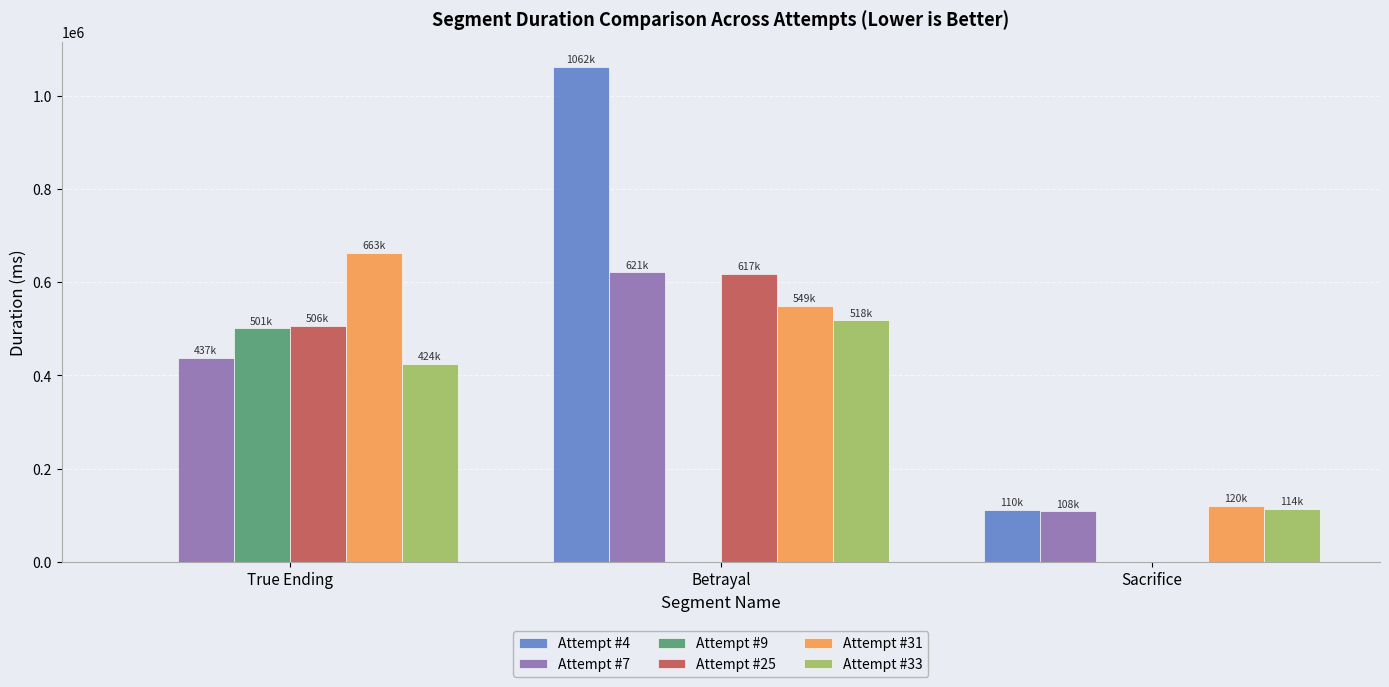

What are all the series names shown in the legend?

Attempt #4, Attempt #7, Attempt #9, Attempt #25, Attempt #31, Attempt #33